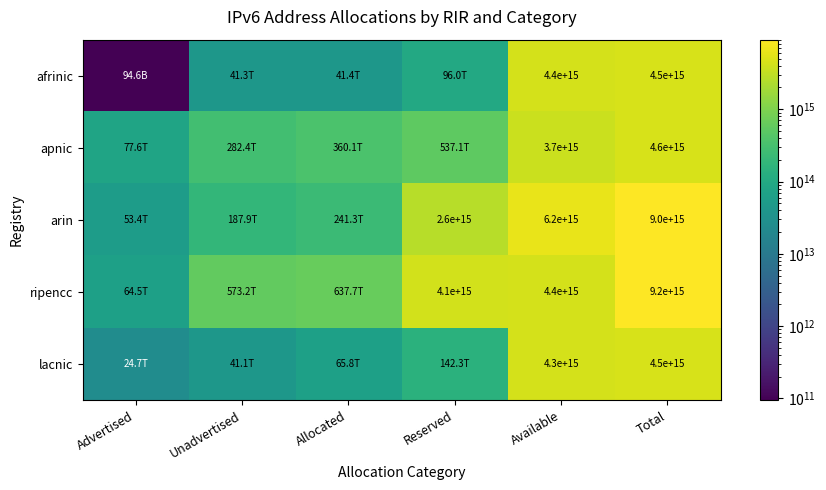

Which has a higher value, Unadvertised or Advertised?

Unadvertised